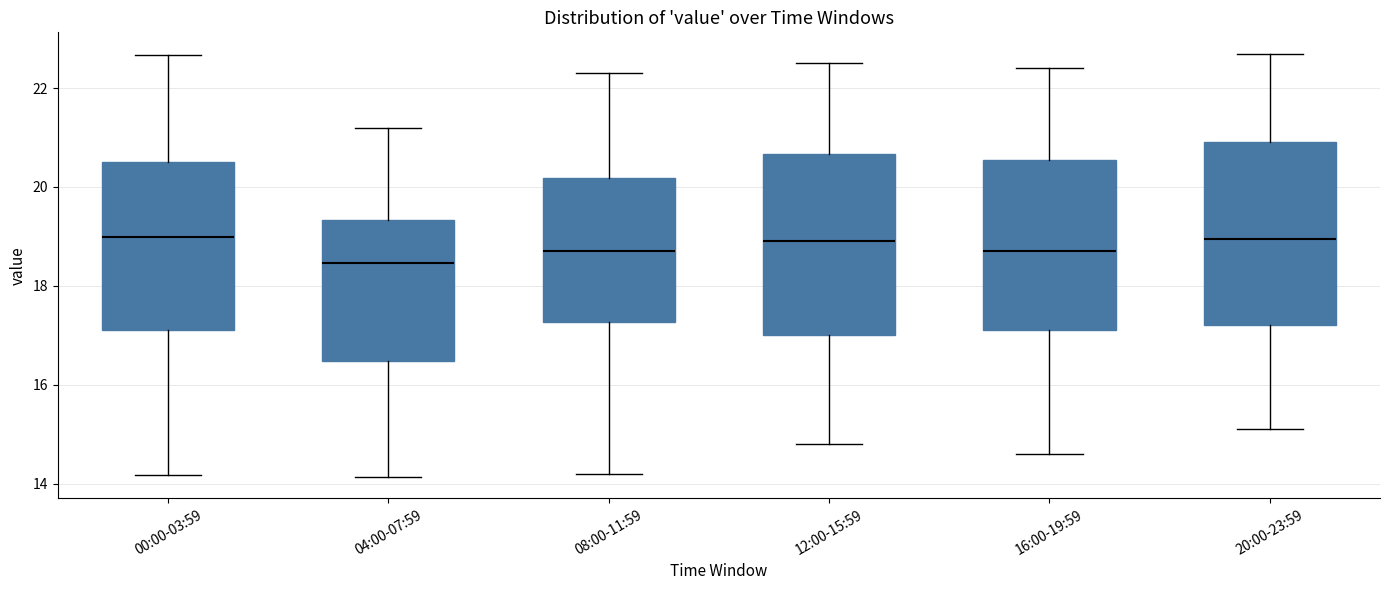

Reading left to right, read every box against the y-axis: the position of its median line, the range the box covers, and the ends of its whiskers. The values are not printed on the chart, so give them approximately, as read against the axis.

00:00-03:59: median 19.0, box 17.2 to 20.6, whiskers 14.2 to 22.6
04:00-07:59: median 18.4, box 16.4 to 19.4, whiskers 14.2 to 21.2
08:00-11:59: median 18.8, box 17.2 to 20.2, whiskers 14.2 to 22.4
12:00-15:59: median 19.0, box 17.0 to 20.6, whiskers 14.8 to 22.6
16:00-19:59: median 18.8, box 17.2 to 20.6, whiskers 14.6 to 22.4
20:00-23:59: median 19.0, box 17.2 to 21.0, whiskers 15.2 to 22.8